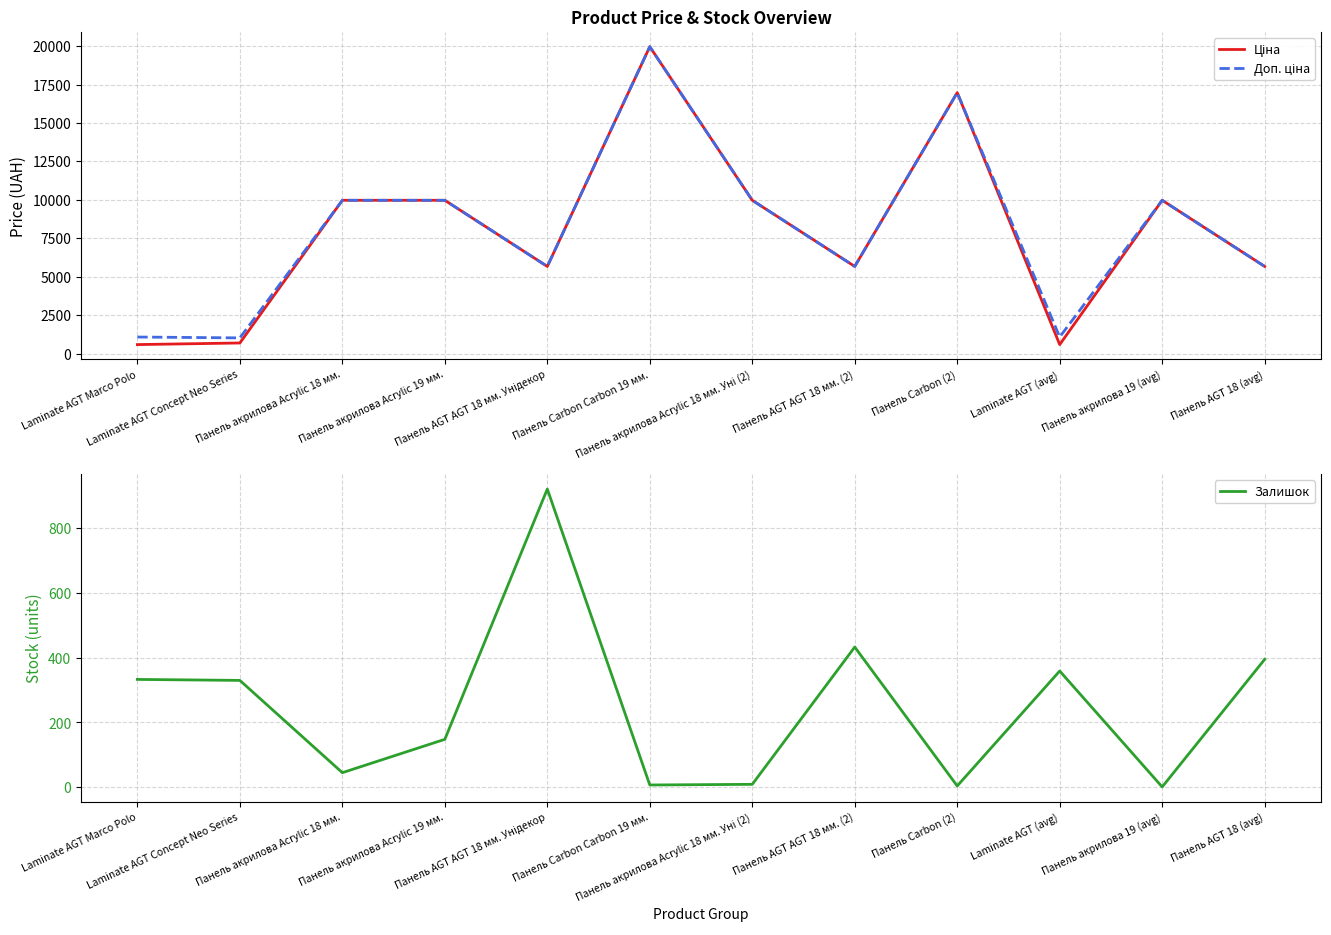

How many values in the Залишок series are below 330?

6